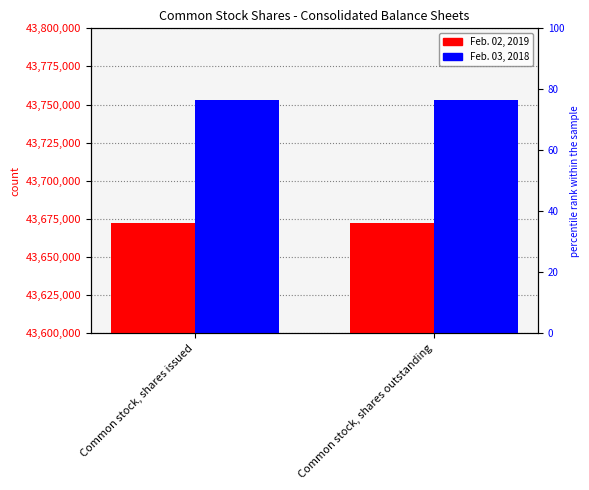

Count the number of data series in this chart.

2